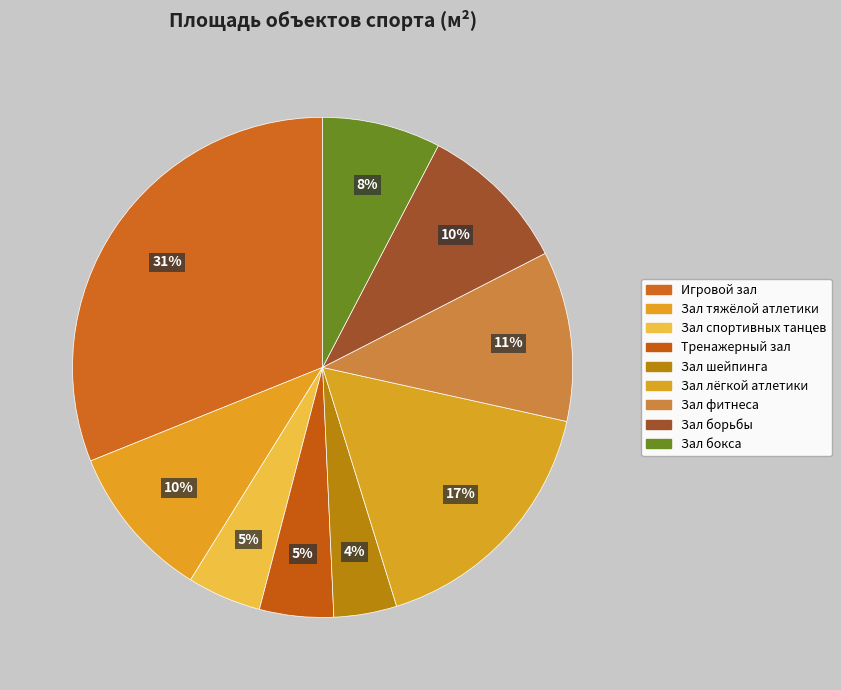

Is it true that Зал бокса is 13% of the pie?

False